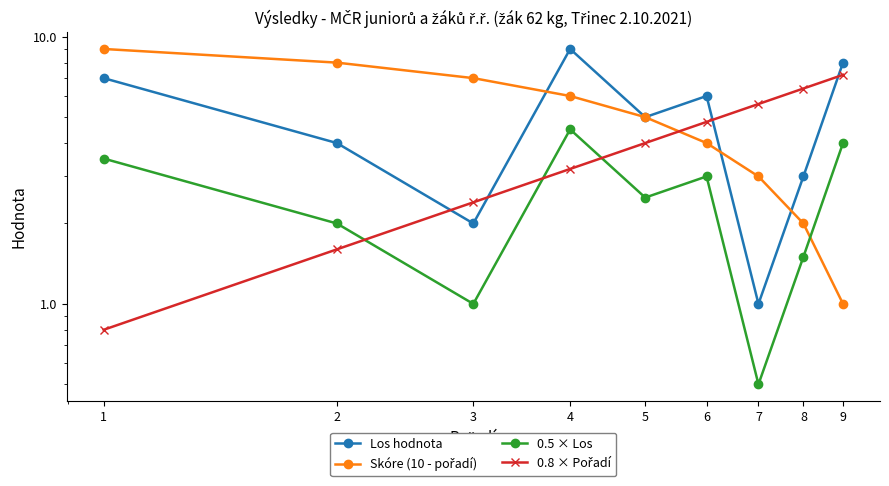

True or false: 0.8 × Pořadí and 0.5 × Los intersect in this chart.

True